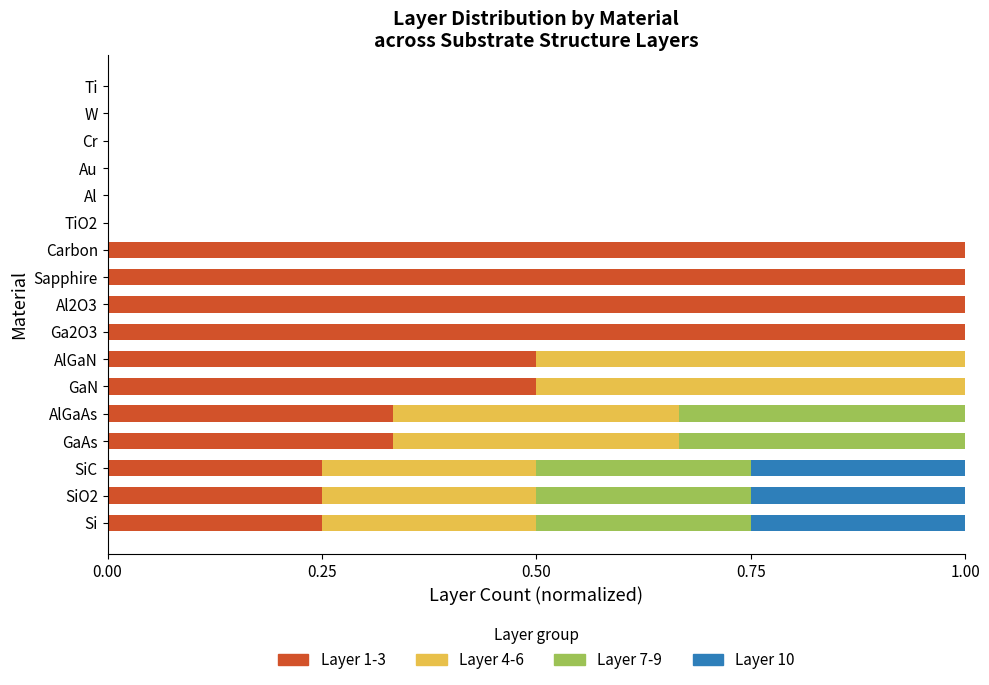

What is the total value across all series at Ga2O3?

1.0